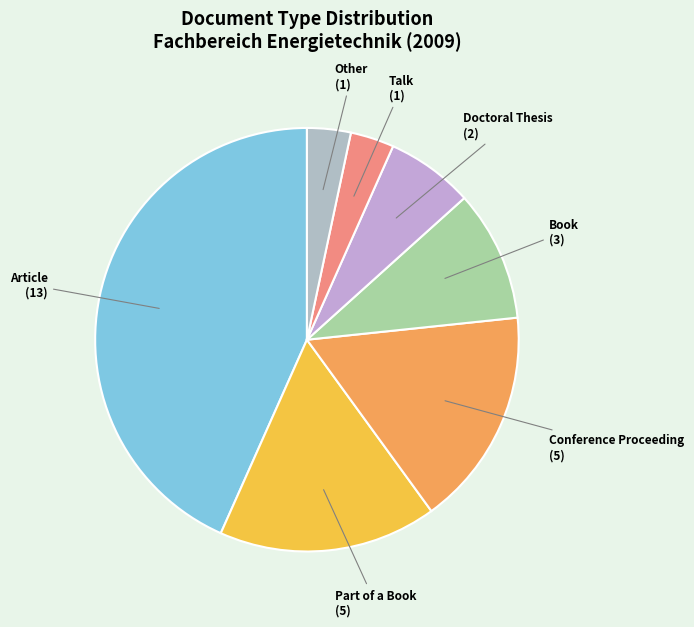

Count the number of slices in the pie.

7